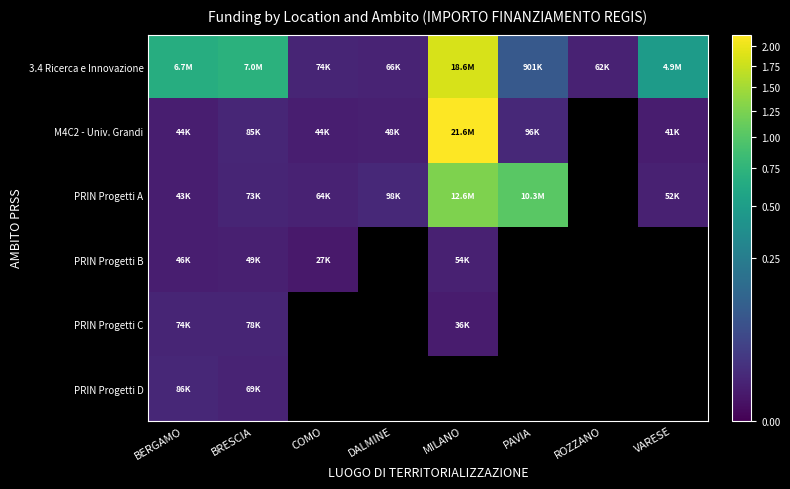

At which label does PRIN Progetti D reach its peak?

BERGAMO